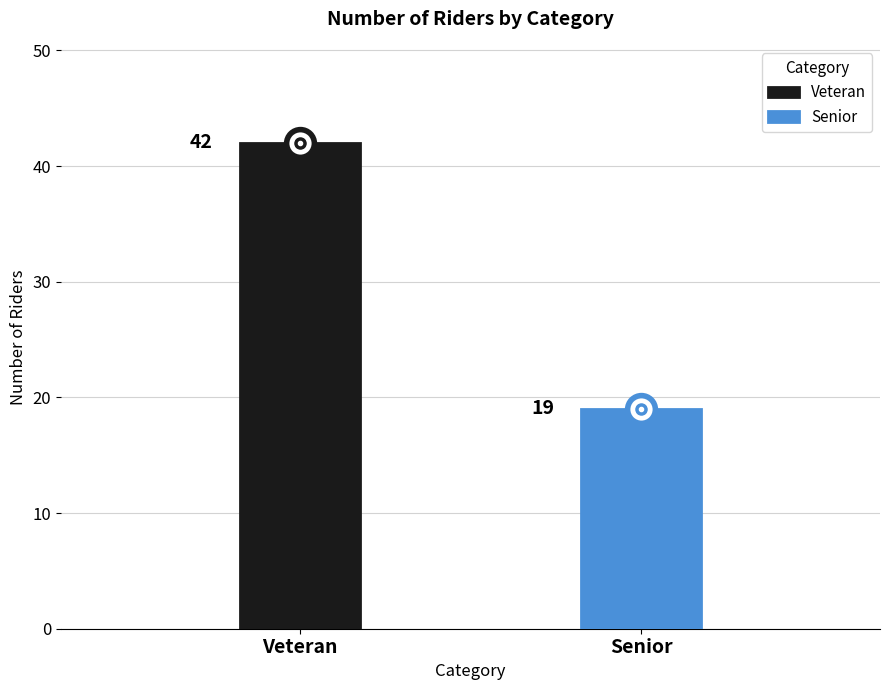

What is the label of the 1st point from the right?

Senior